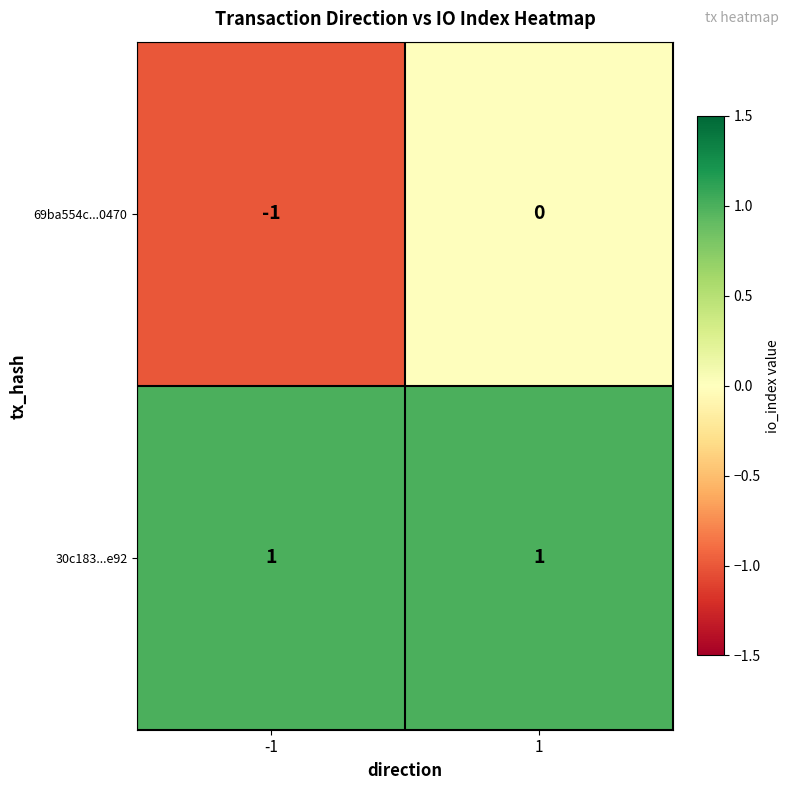

Which series has the largest total across all categories?

30c183...e92